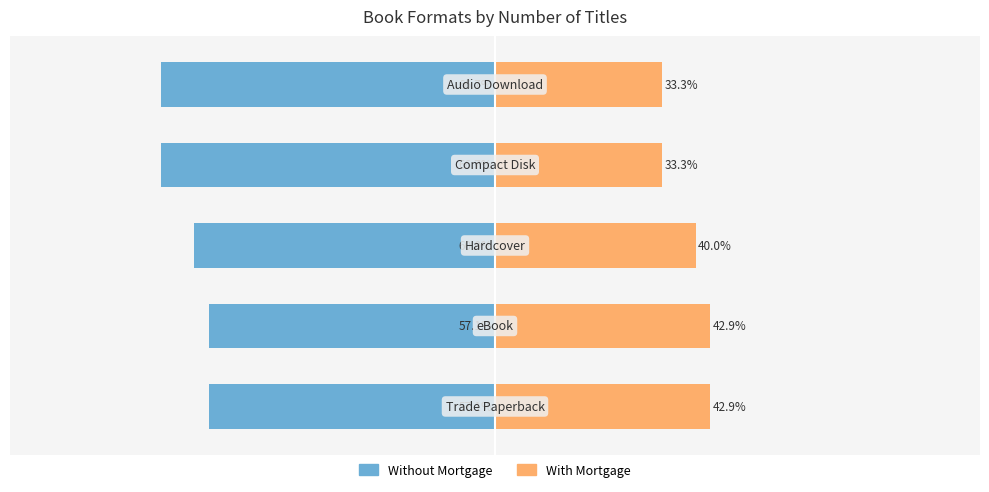

The value of With Mortgage at −100 is 42.9. True or false?

True